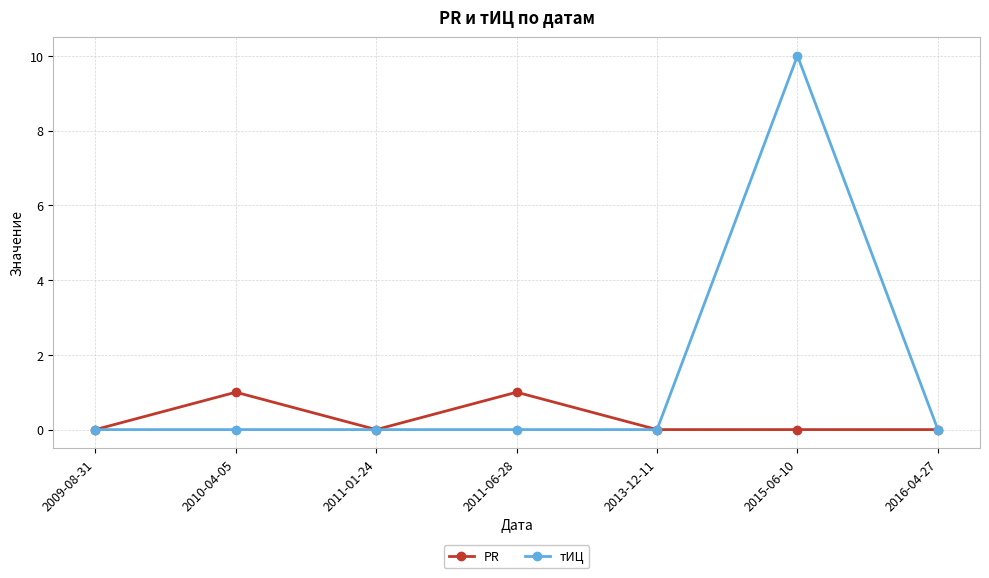

What is the label of the 7th point from the left?

2016-04-27